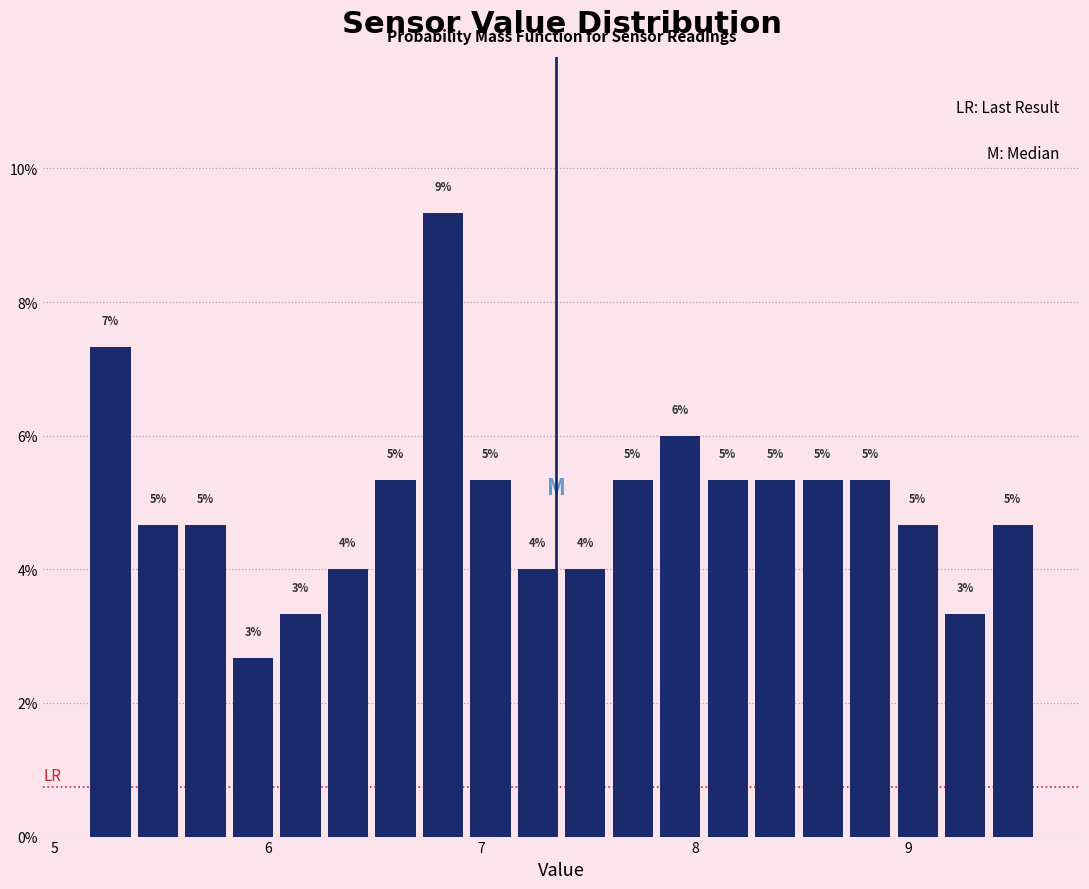

Read against the x-axis, roughly where is the centre of the tallest bar?

6.8